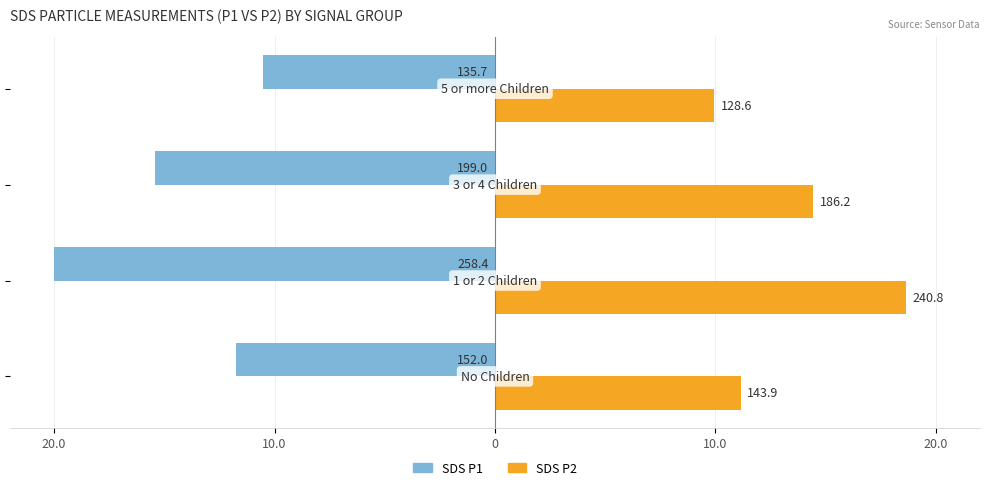

Reading left to right, transcribe all the data shown in this chart.

SDS P1: -11.8	-20.0	-15.4	-10.5
SDS P2: 11.1	18.6	14.4	10.0